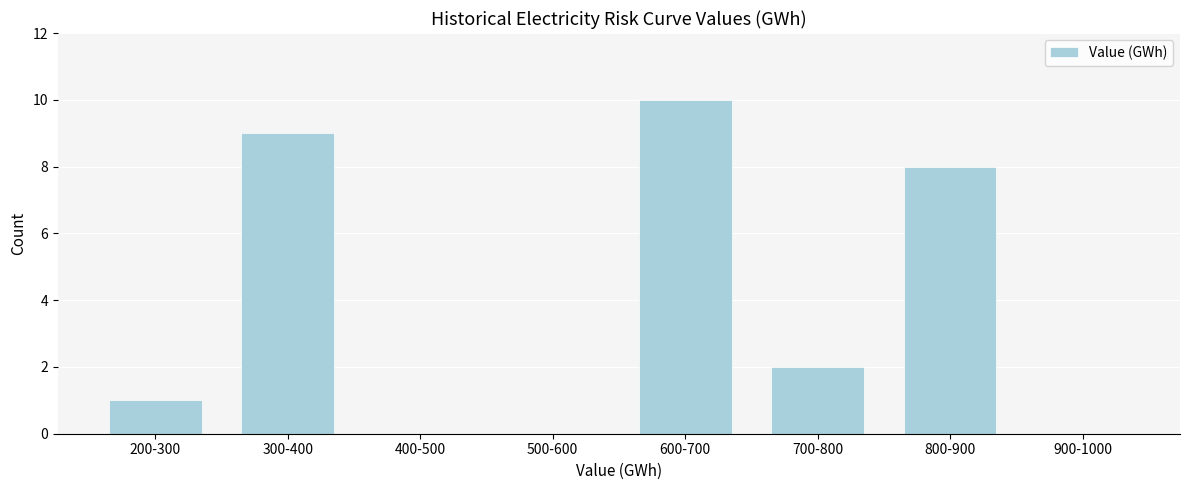

Reading right to left, extract all data points from this chart.

900-1000=0	800-900=8	700-800=2	600-700=10	500-600=0	400-500=0	300-400=9	200-300=1